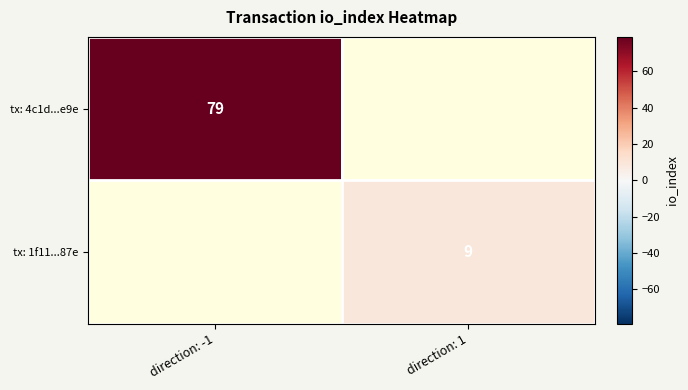

True or false: tx: 1f11...87e has a value of 9 at direction: 1.

True